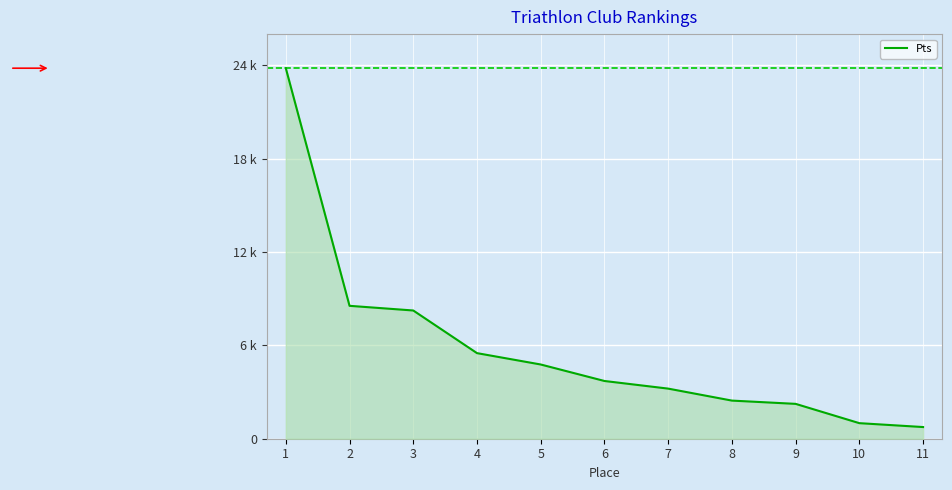

True or false: the data shows 3220 at 7.

True